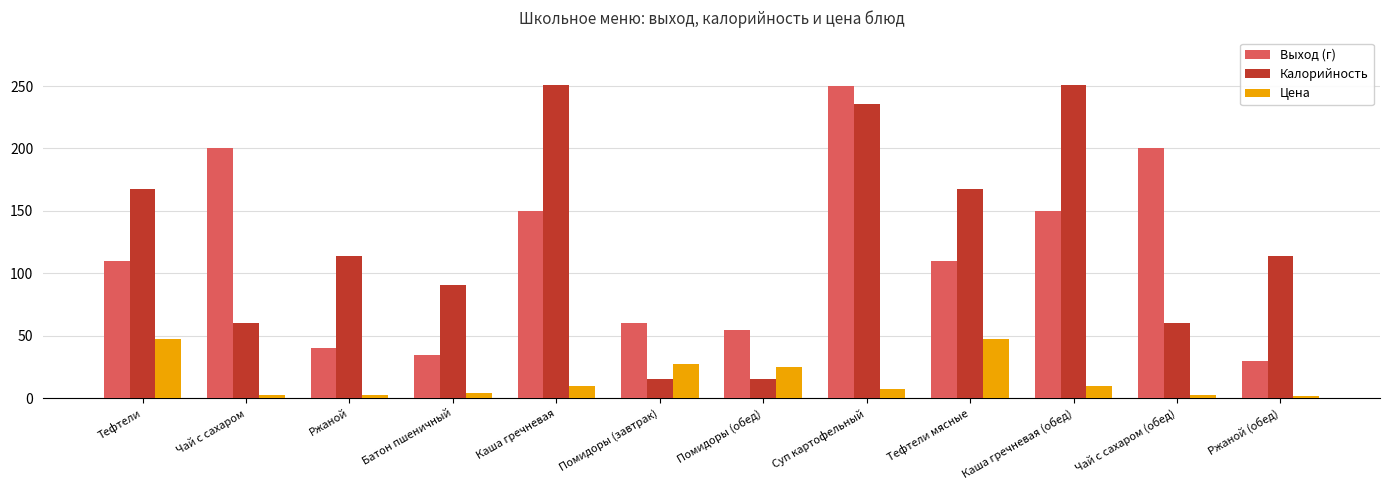

What is the approximate value of Калорийность at Помидоры (обед)?

15.0